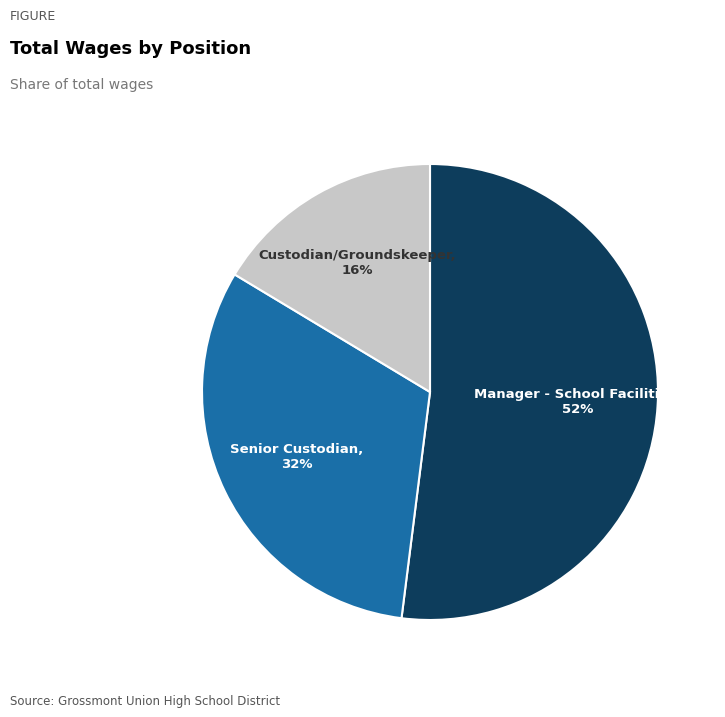

Combined, do Senior Custodian and Custodian/Groundskeeper account for over 50%?

No